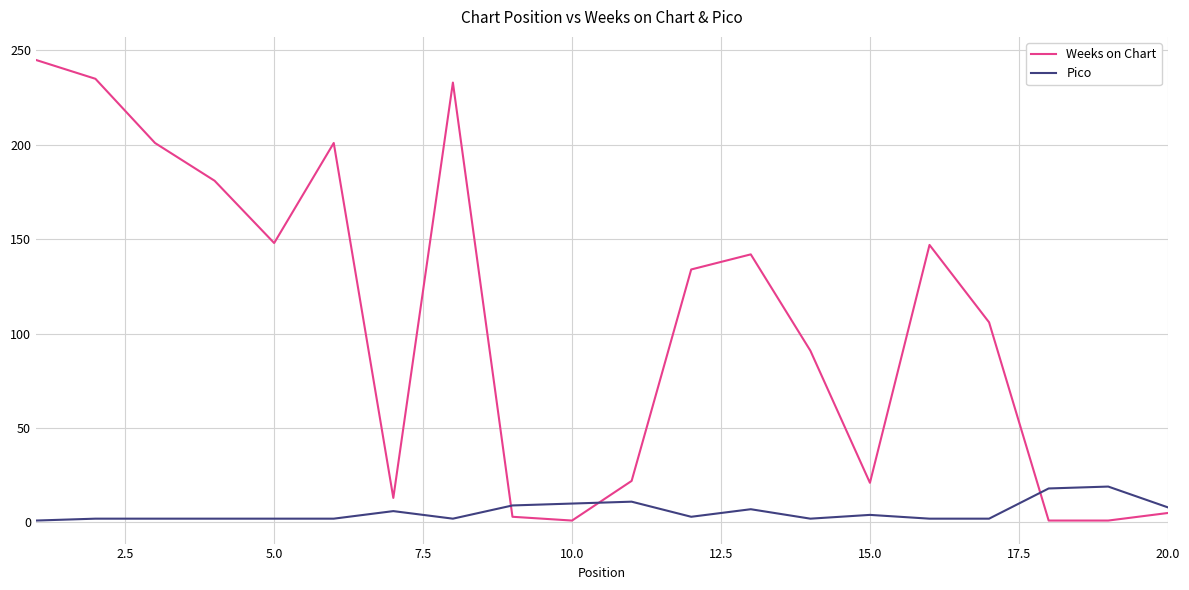

Rank the series by their average value, from highest to lowest.

Weeks on Chart, Pico